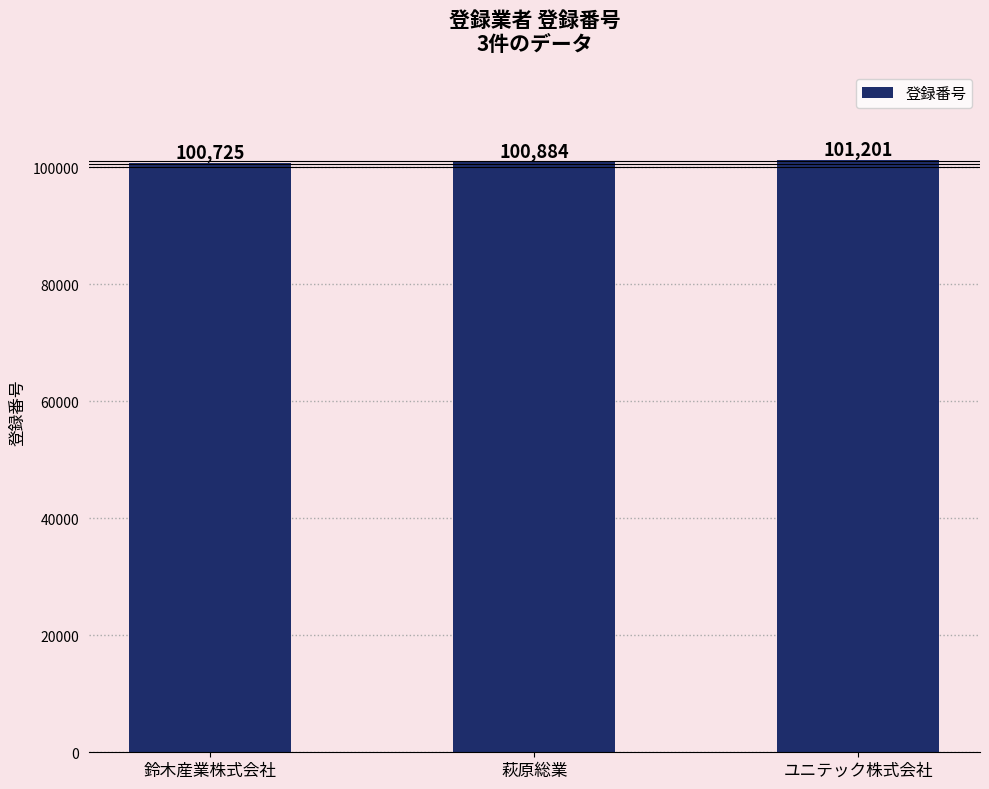

How many values are between 100725 and 101201?

3